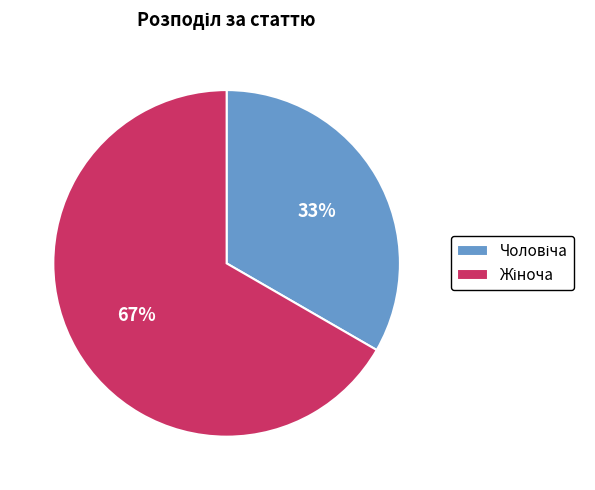

To the nearest percent, what is the average slice percentage?

50%